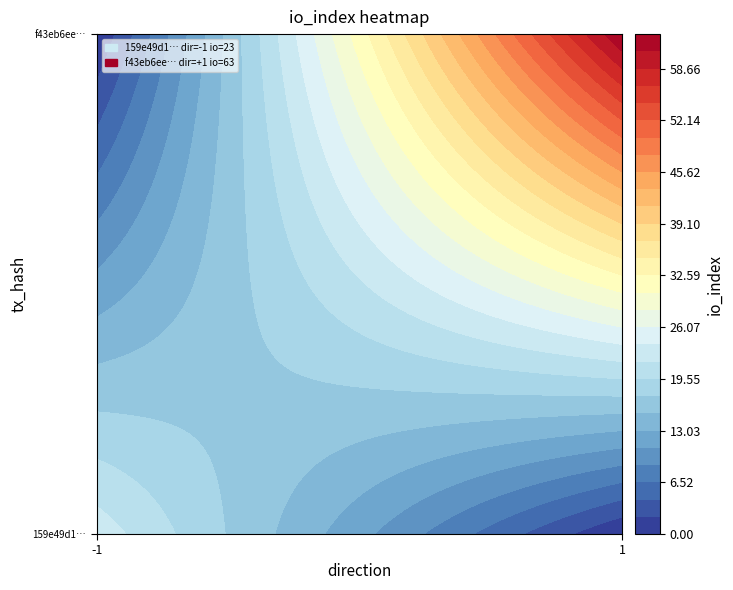

True or false: f43eb6ee67a620509422acd0952aeb0735e9cf0 has a value of 63 at io_index.

True